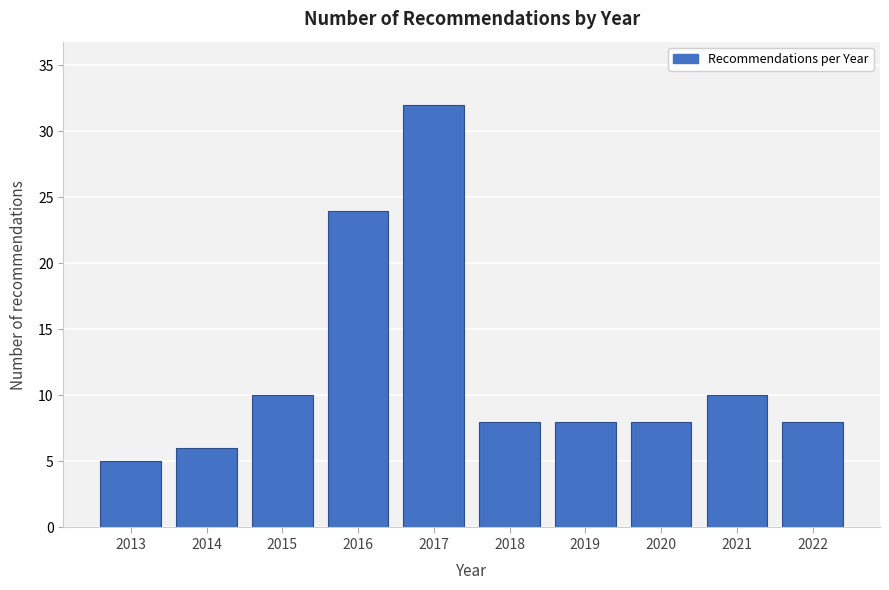

Reading left to right, list all the values displayed in this chart.

2013=5	2014=6	2015=10	2016=24	2017=32	2018=8	2019=8	2020=8	2021=10	2022=8